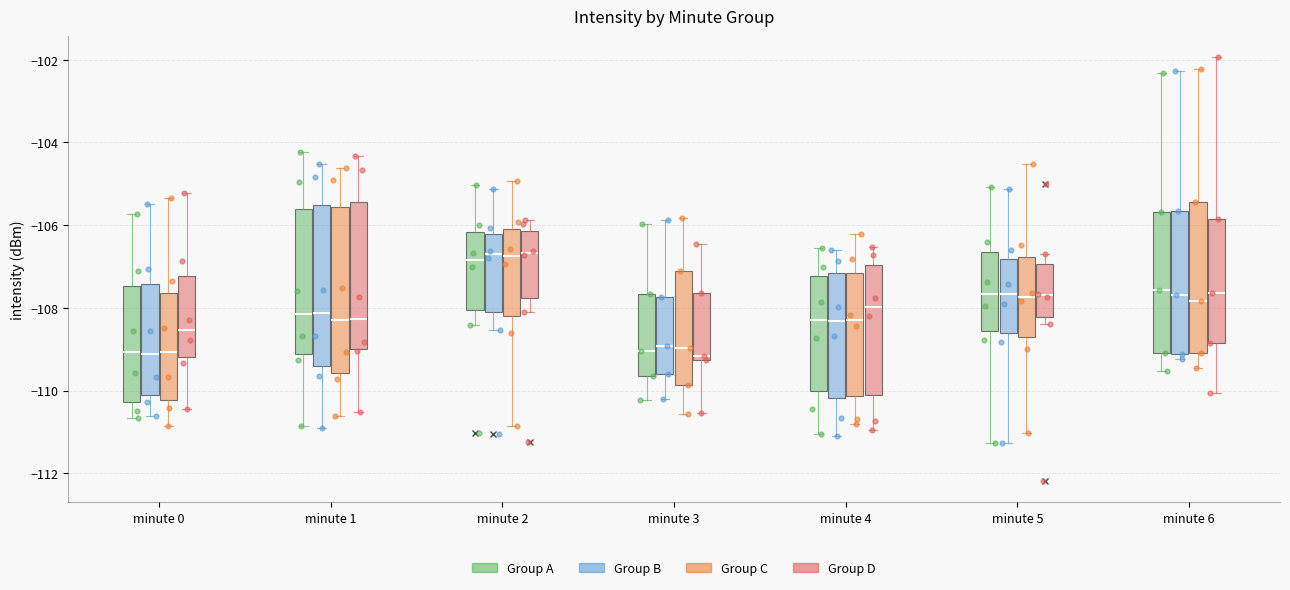

Where is the lower edge of the box for minute 5 (Group D) on the y-axis? The values are not printed on the chart, so give them approximately, as read against the axis.

-108.2